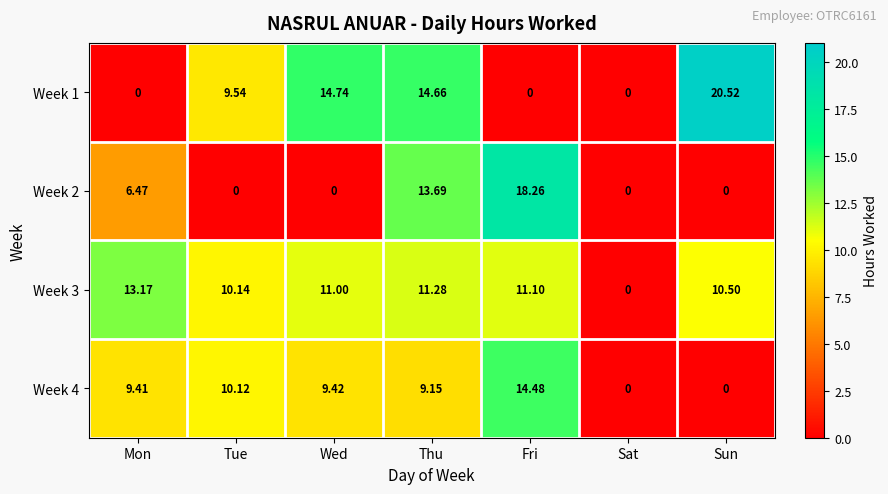

At which label is Week 2 closest to 9?

Mon